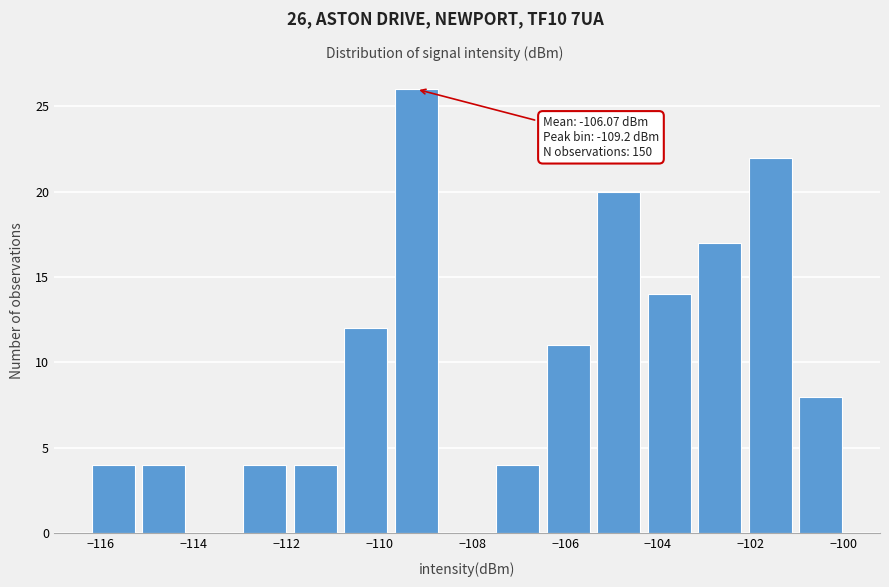

Over which range of the x-axis is the bar tallest?

-109.8 to -108.6